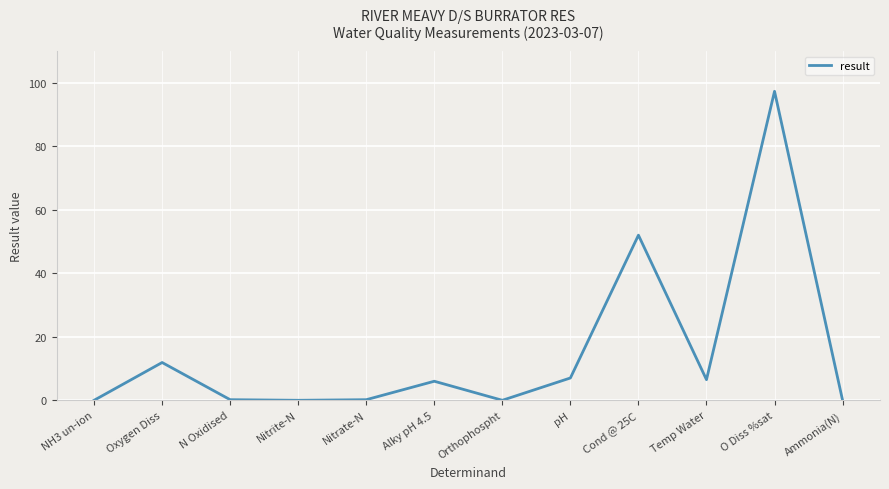

True or false: the data has more than 2 interior local peaks.

True